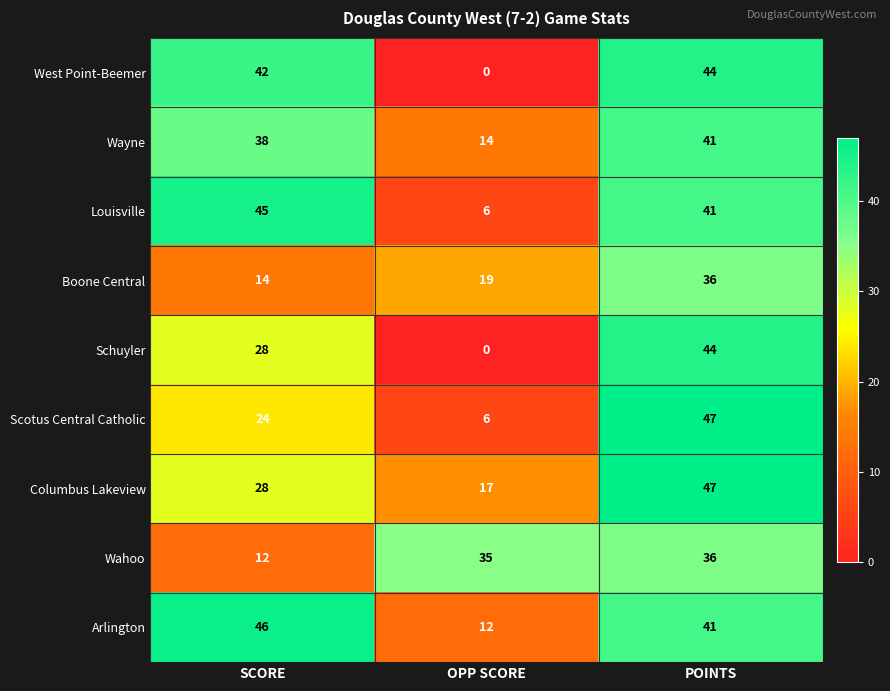

How many values in the Wayne series are below 38?

1